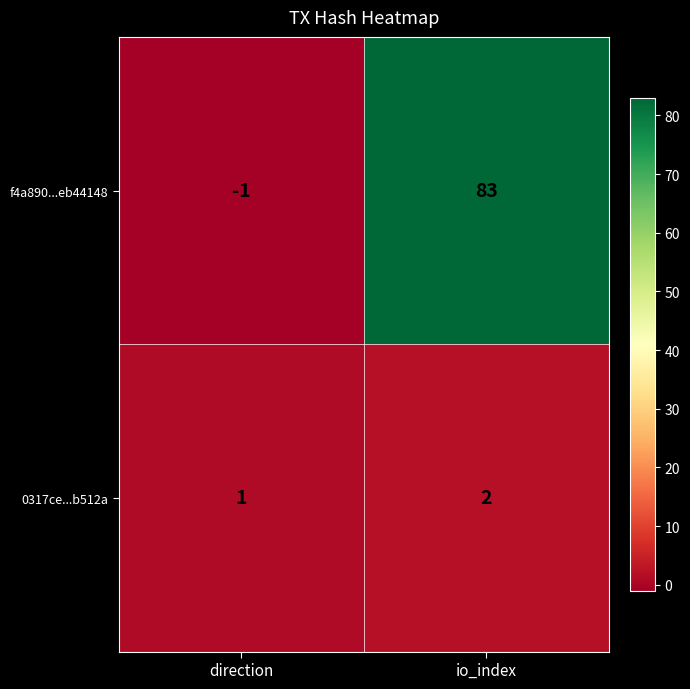

What is the difference between the maximum and minimum values in the f4a890...eb44148 series?

84